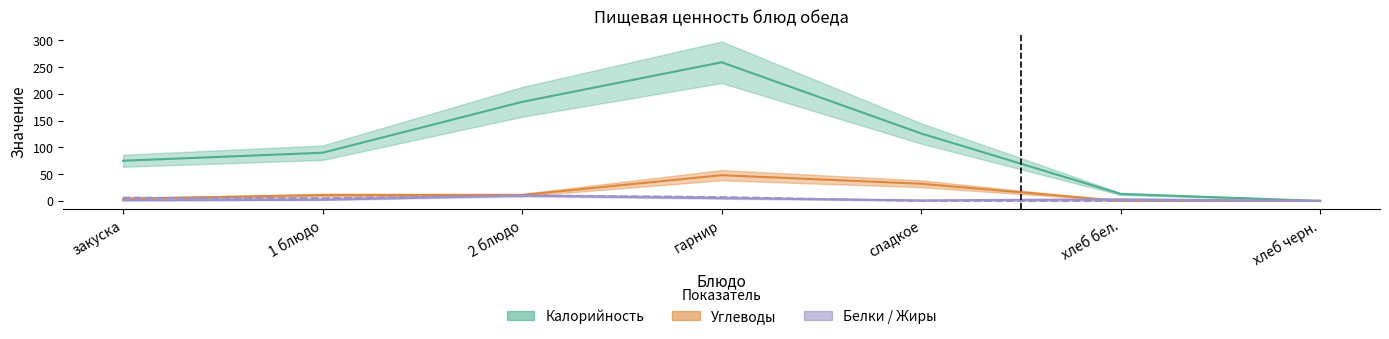

How many lines are shown in the chart?

4